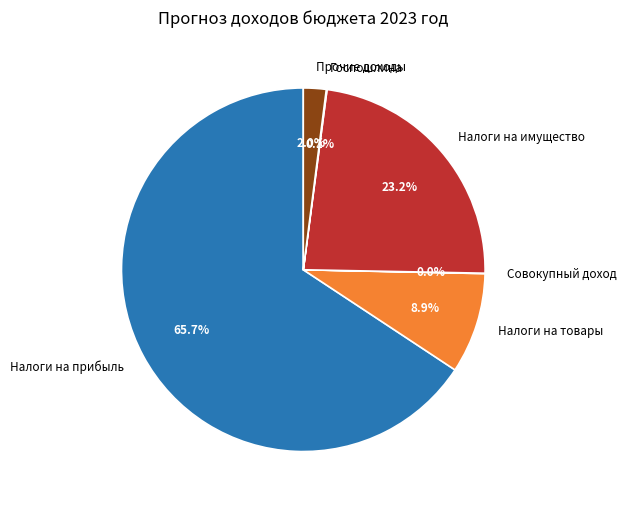

Which slice is the largest?

Налоги на прибыль